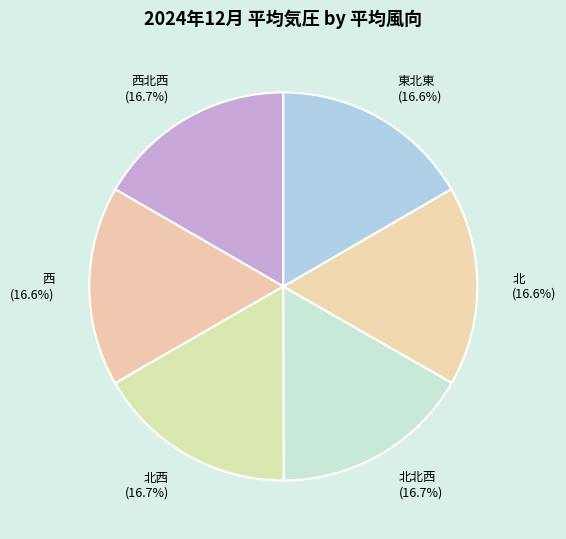

Is there any slice that represents more than half of the pie?

No